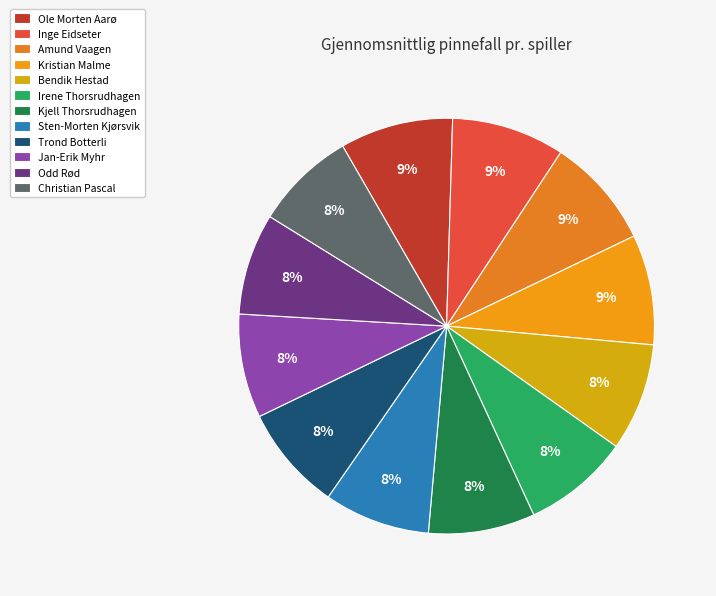

Is Ole Morten Aarø the majority of the pie?

No